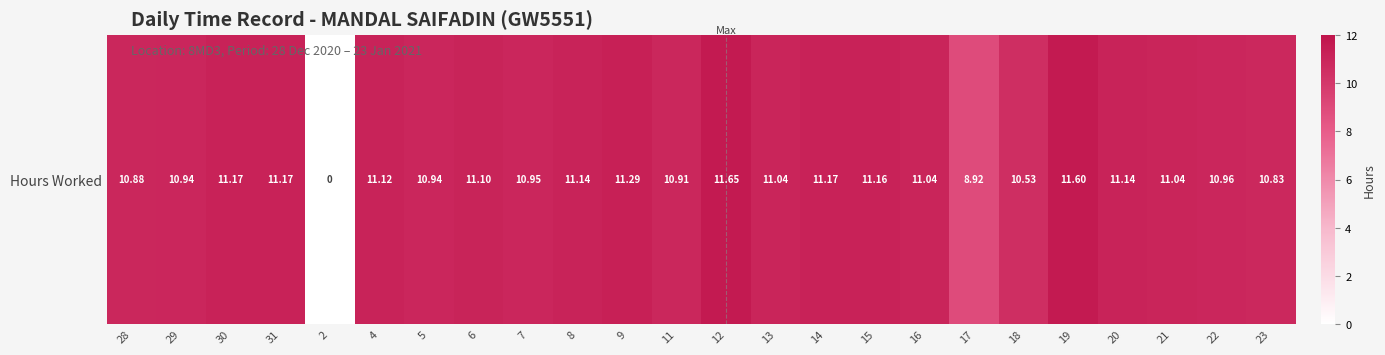

List the labels in order of value, smallest first.

2, 17, 18, 23, 28, 11, 29, 5, 7, 22, 13, 16, 21, 6, 4, 8, 20, 15, 30, 31, 14, 9, 19, 12